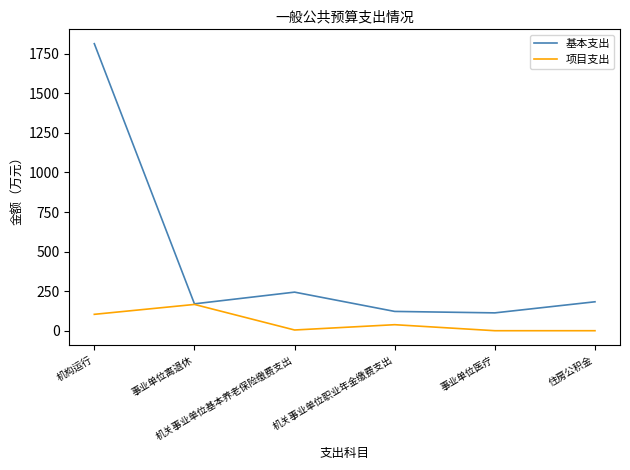

List the series in order of their overall mean, highest first.

基本支出, 项目支出